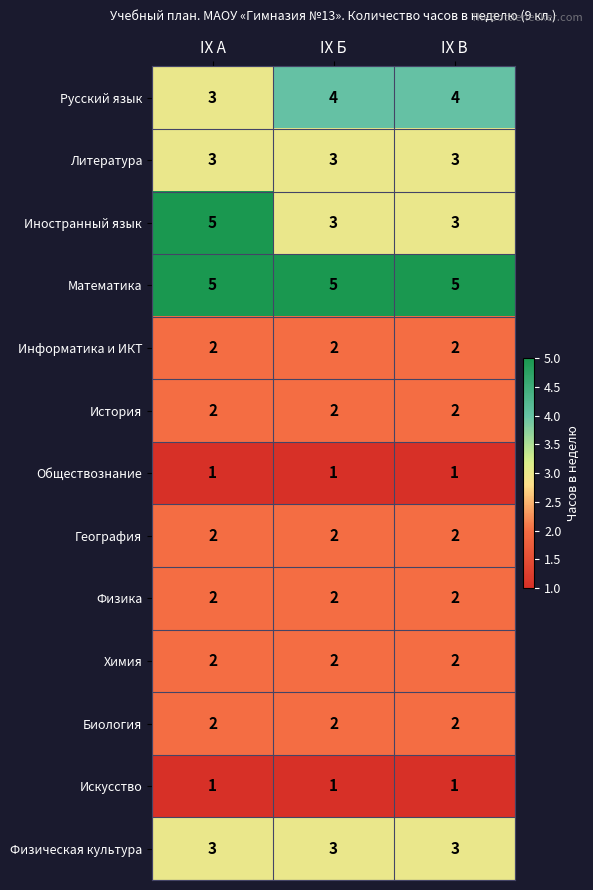

The Математика series shows 8 at IX Б. True or false?

False